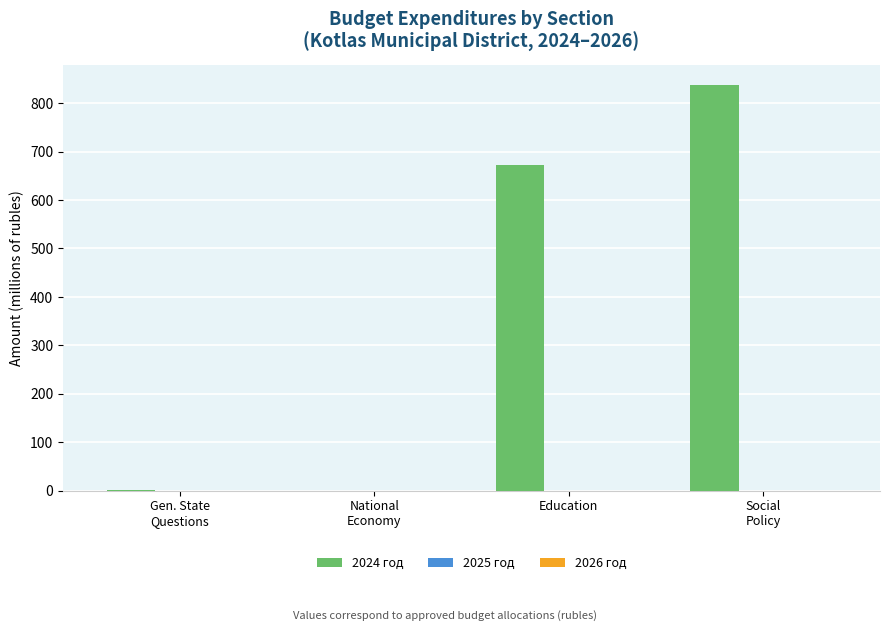

What is the sum of all values?

1511.0